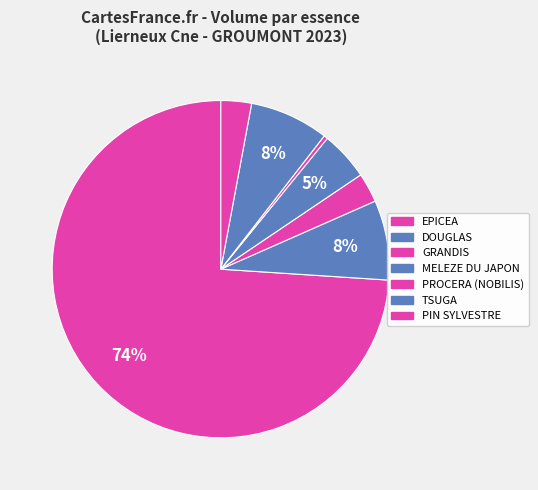

Which category has the biggest portion of the pie?

EPICEA